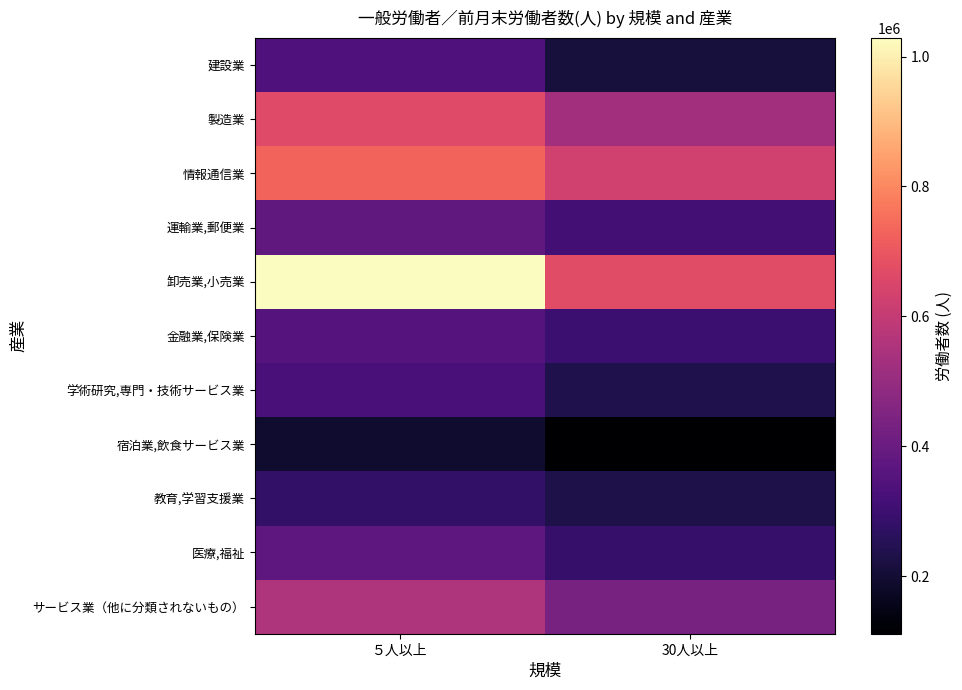

Between 30人以上 and ５人以上, which is larger?

５人以上